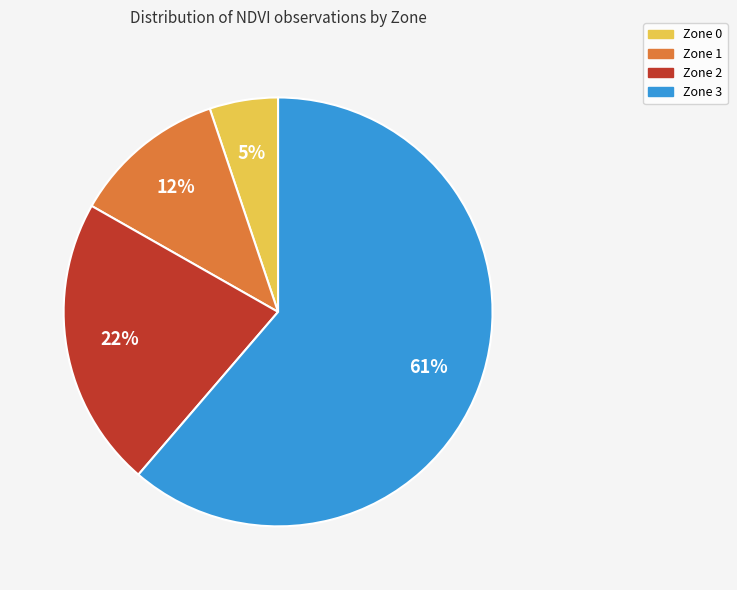

Is it true that Zone 3 is 61% of the pie?

True